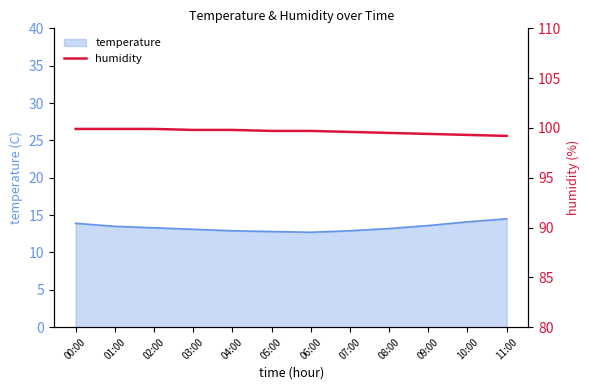

What is the change in value from 05:00 to 07:00?

-0.1